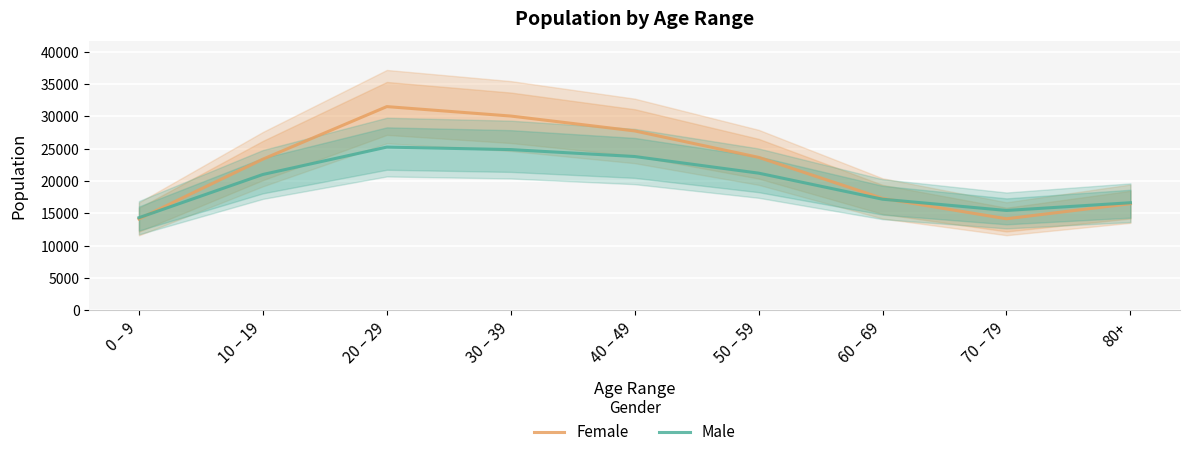

True or false: Male has more than 1 interior local peaks.

False